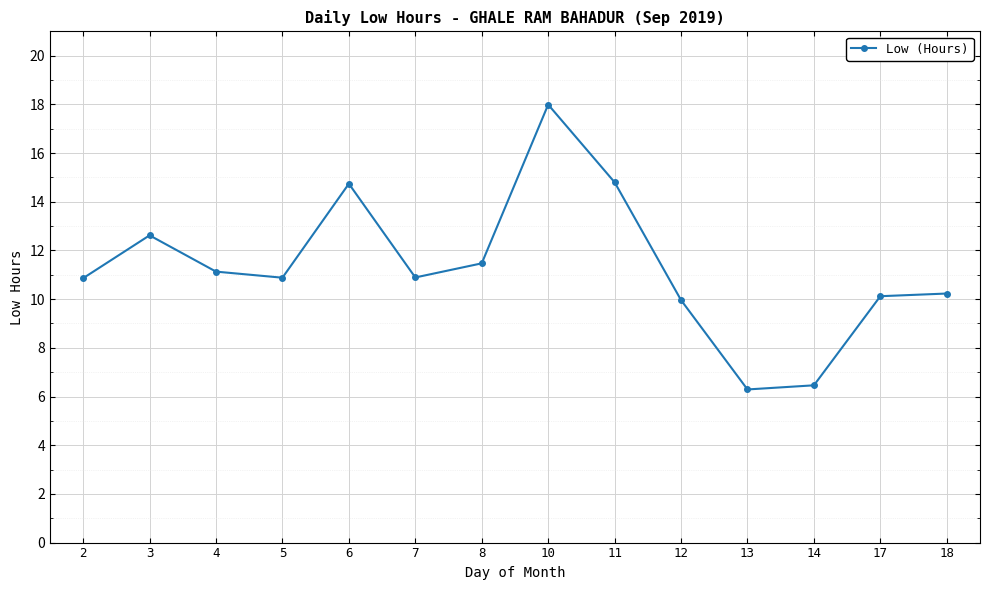

Approximately how many times larger is the value at 7 compared to 18?

1.1